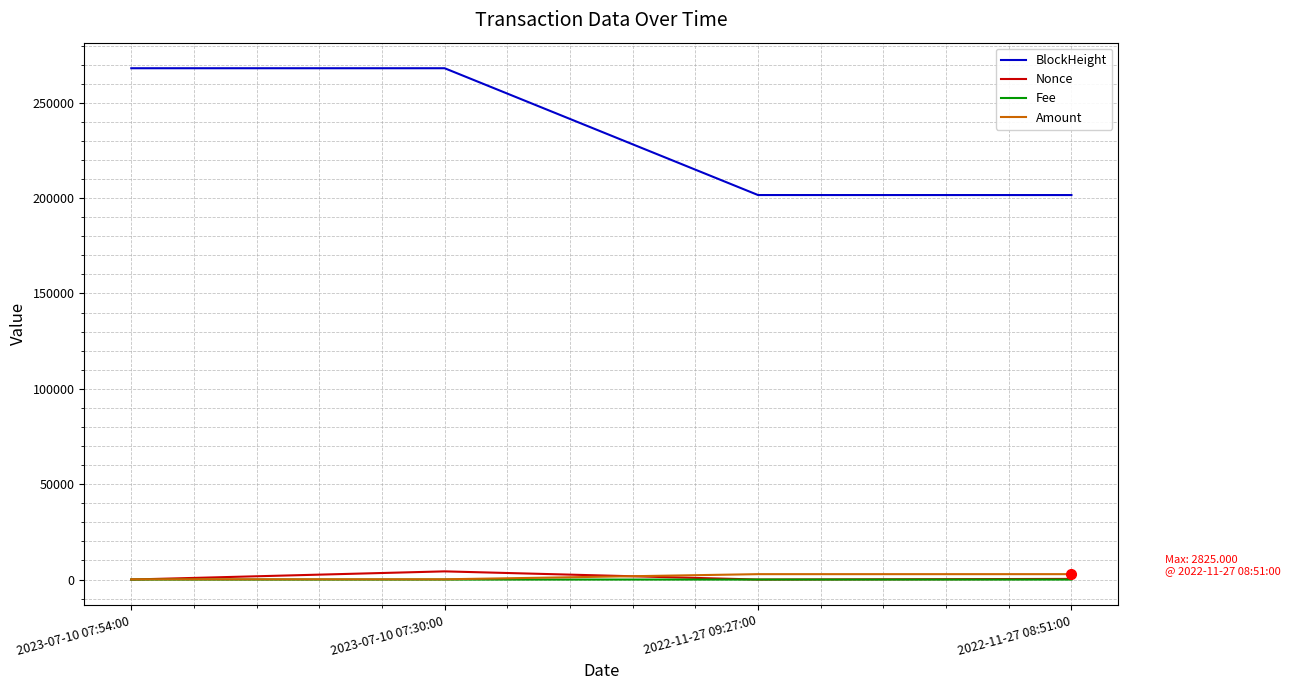

Is it true that Nonce equals 332.0 at 2022-11-27 08:51:00?

True